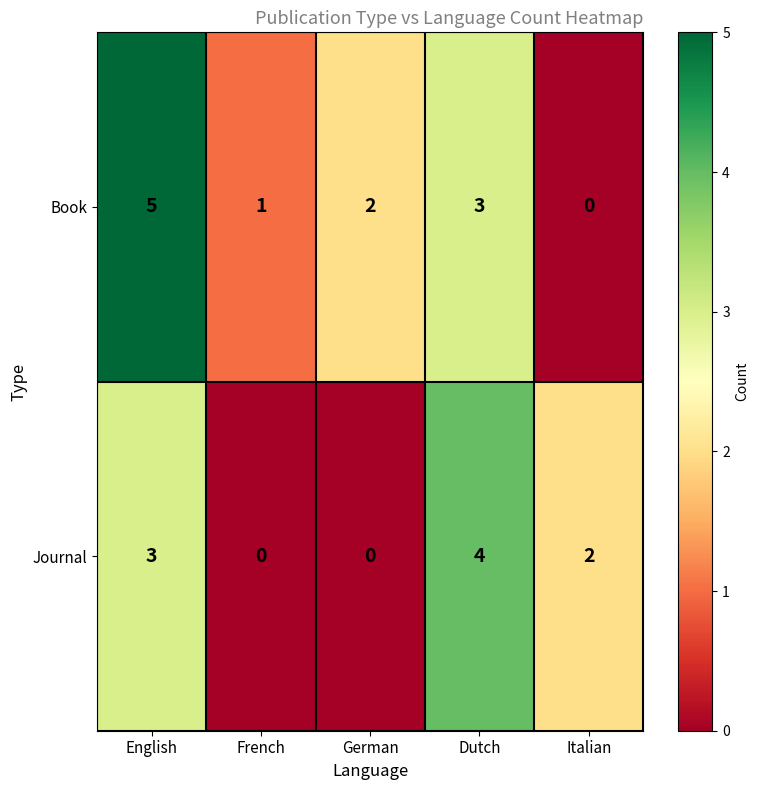

What is the sum of the Journal values at Italian and English?

5